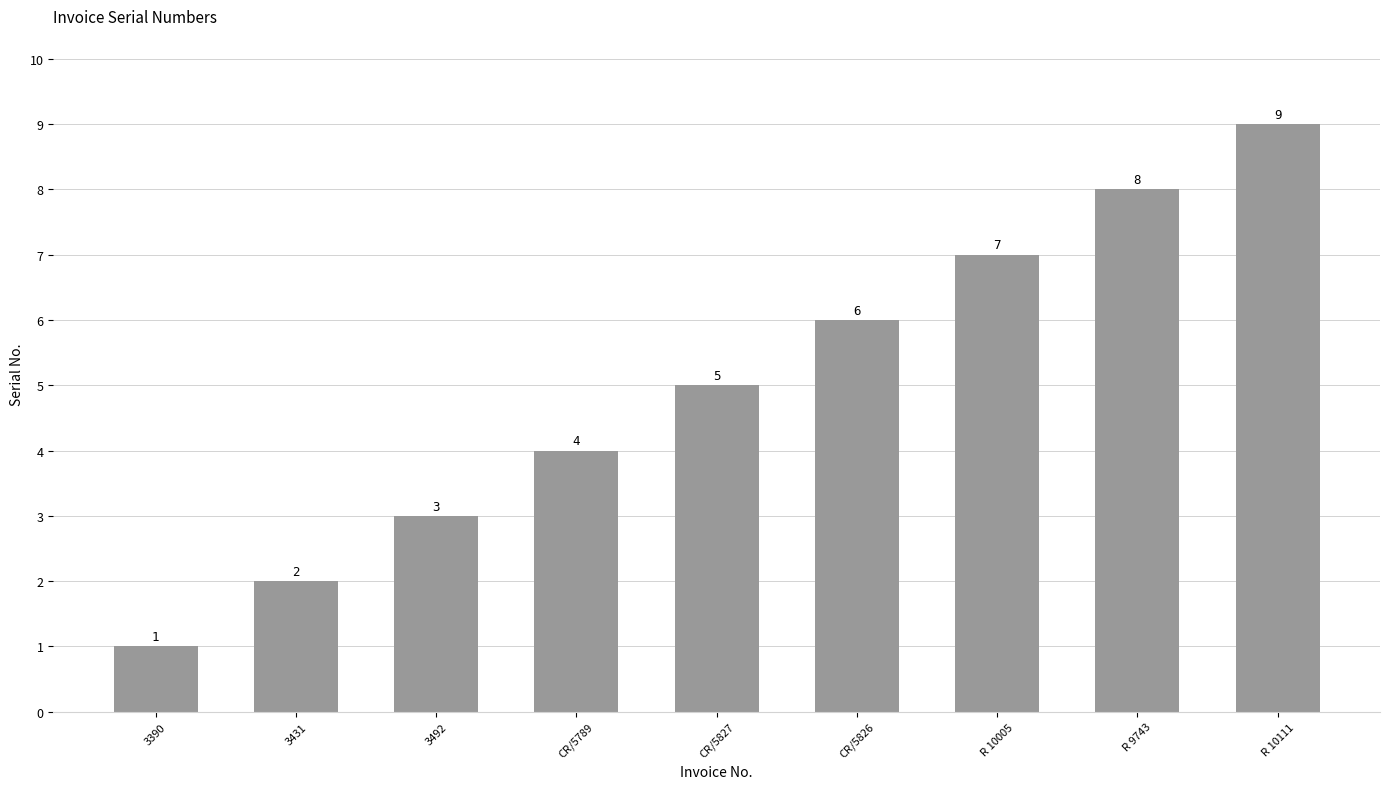

What is the greatest value displayed?

9